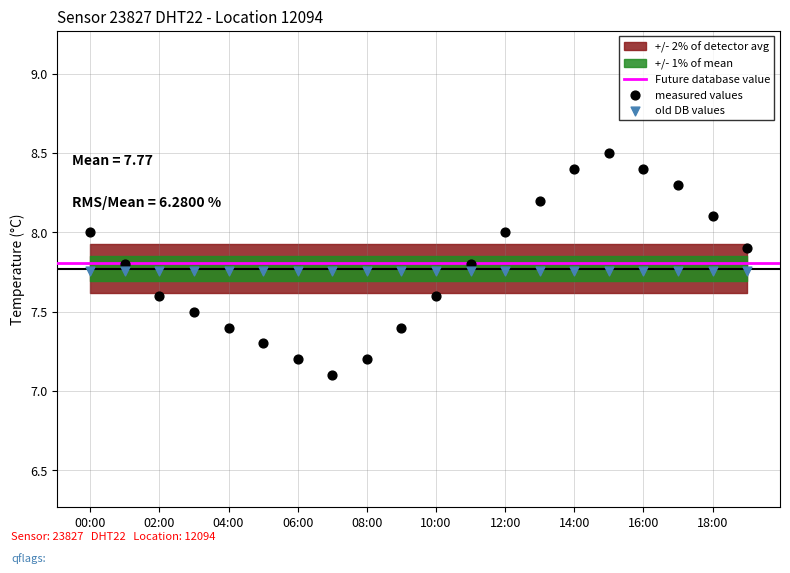

Which series contains the lowest Y value?

measured values